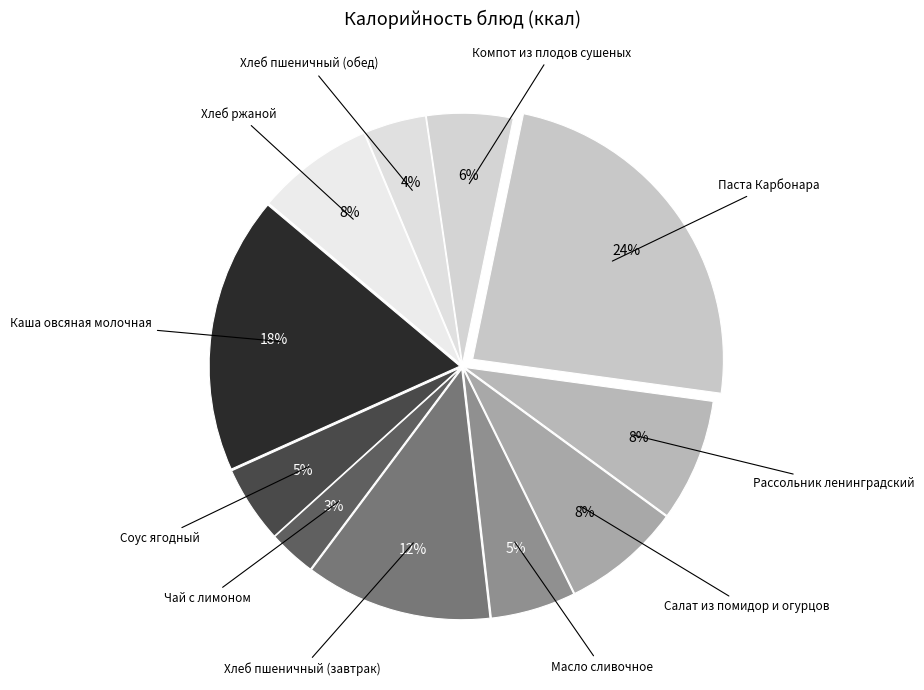

Count the number of slices in the pie.

11